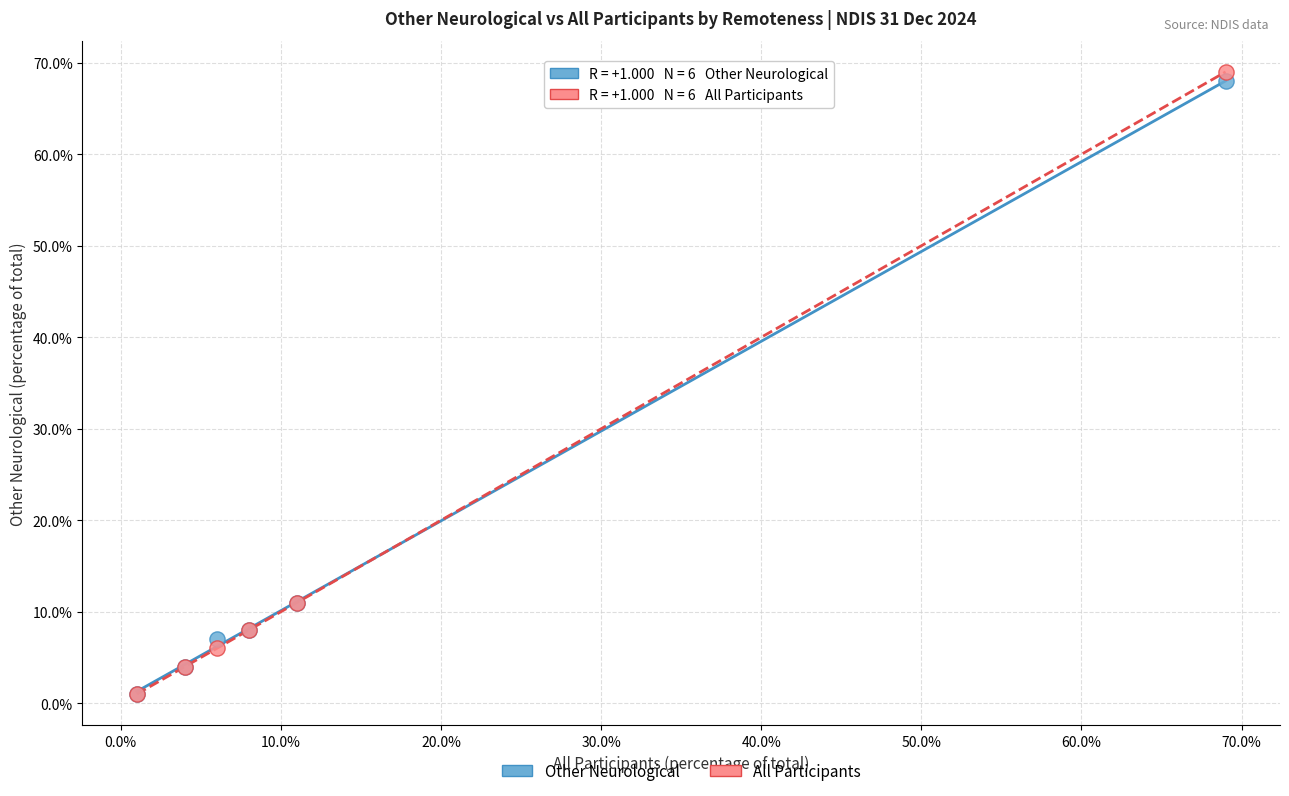

What are all the series names shown in the legend?

Other Neurological, All Participants